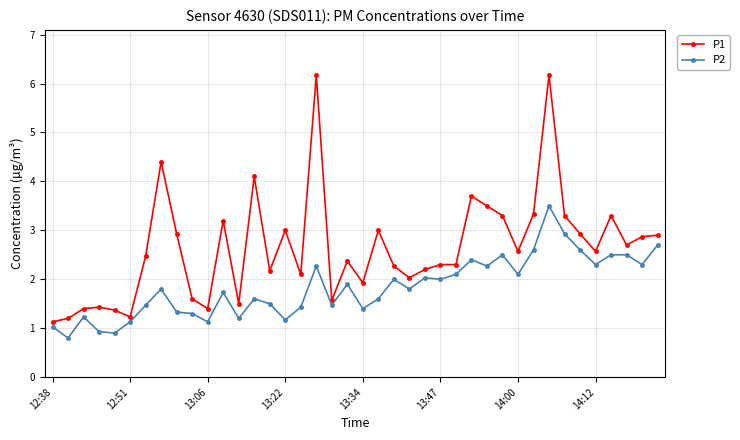

How many data points in P1 are less than 2?

11